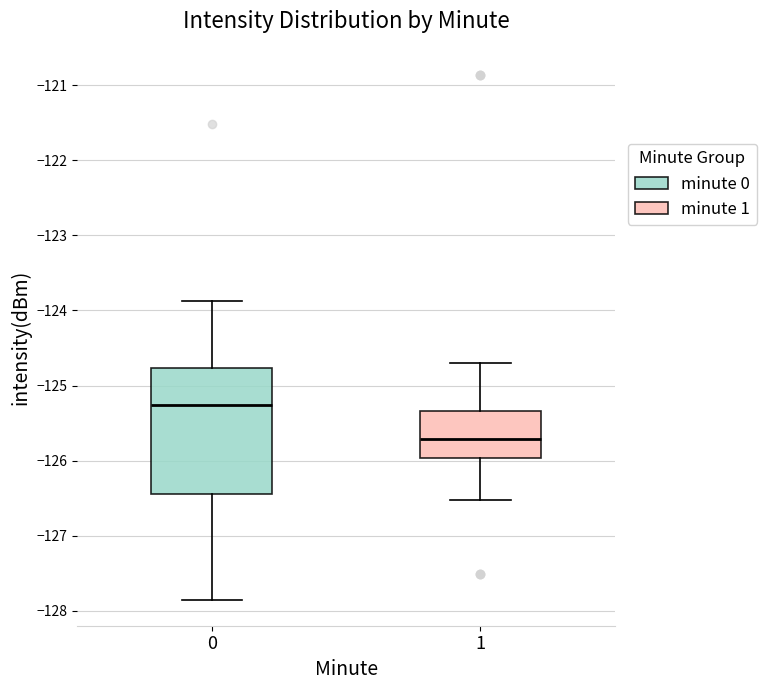

Comparing the boxes themselves (not the whiskers), which one is the tallest?

0